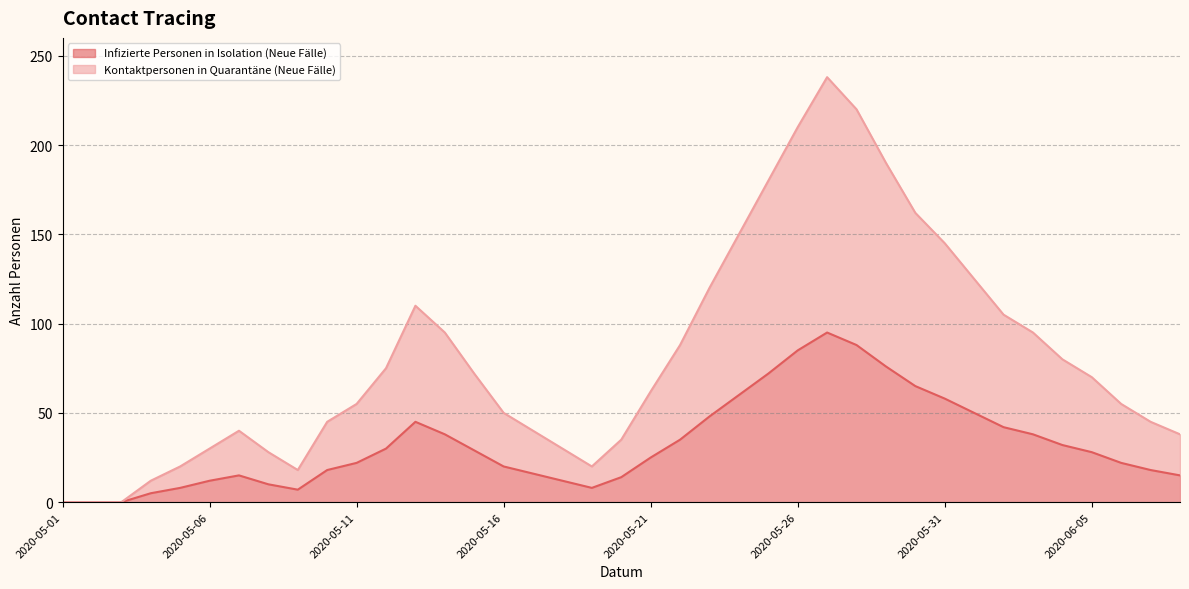

How many interior local valleys does the Infizierte Personen in Isolation (Neue Fälle) series have?

2